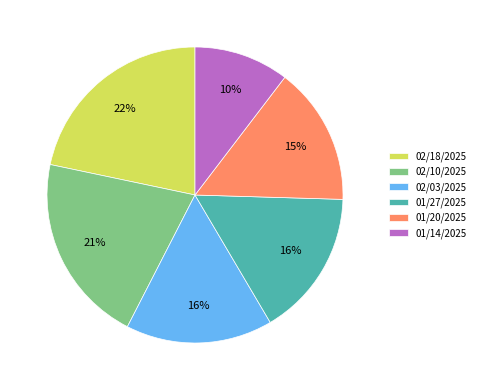

Combined, do 02/18/2025 and 01/20/2025 account for over 50%?

No